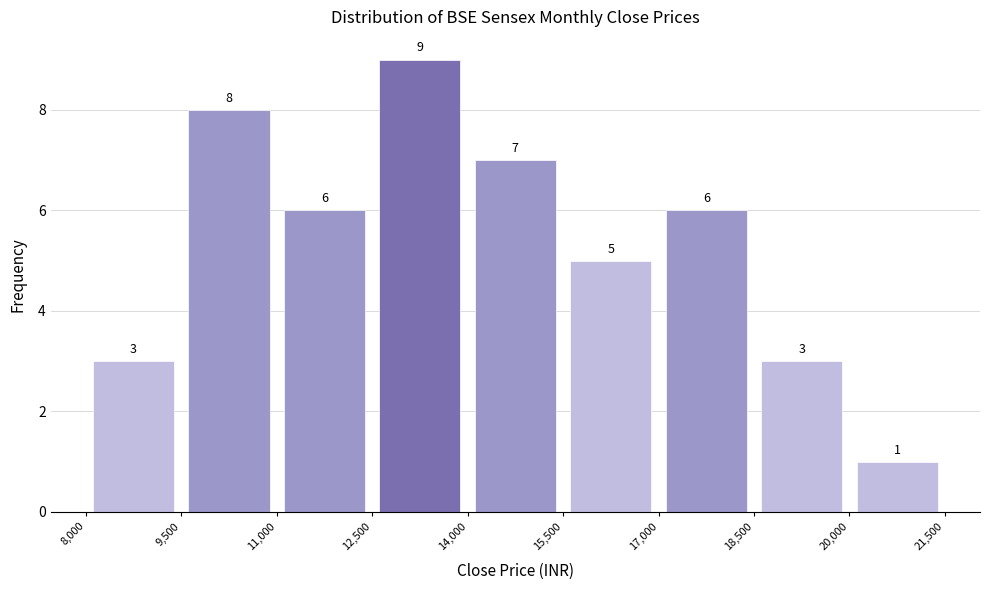

What is the height of the bar covering 17,000 to 18,500 on the x-axis?

6